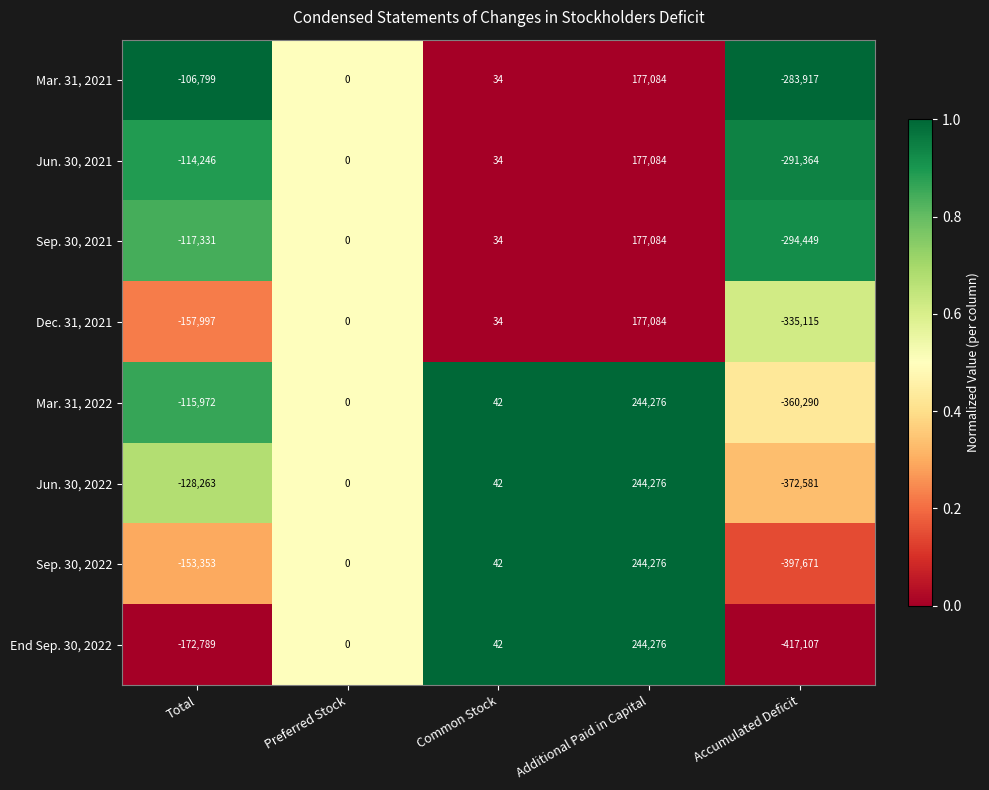

What value does the Dec. 31, 2021 series have at Accumulated Deficit?

-335115